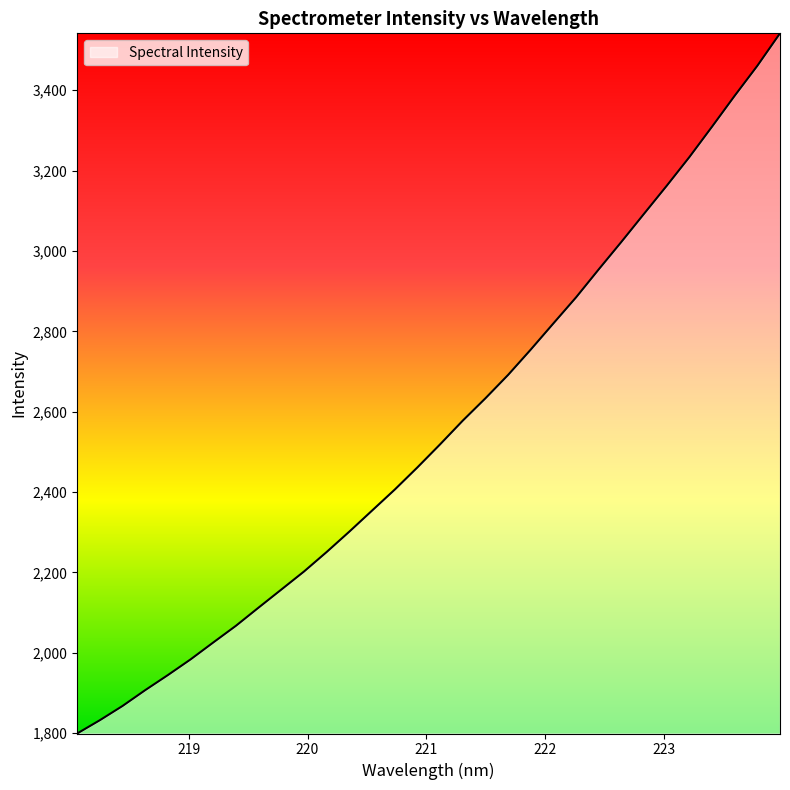

What is the maximum value shown in the chart?

3541.6